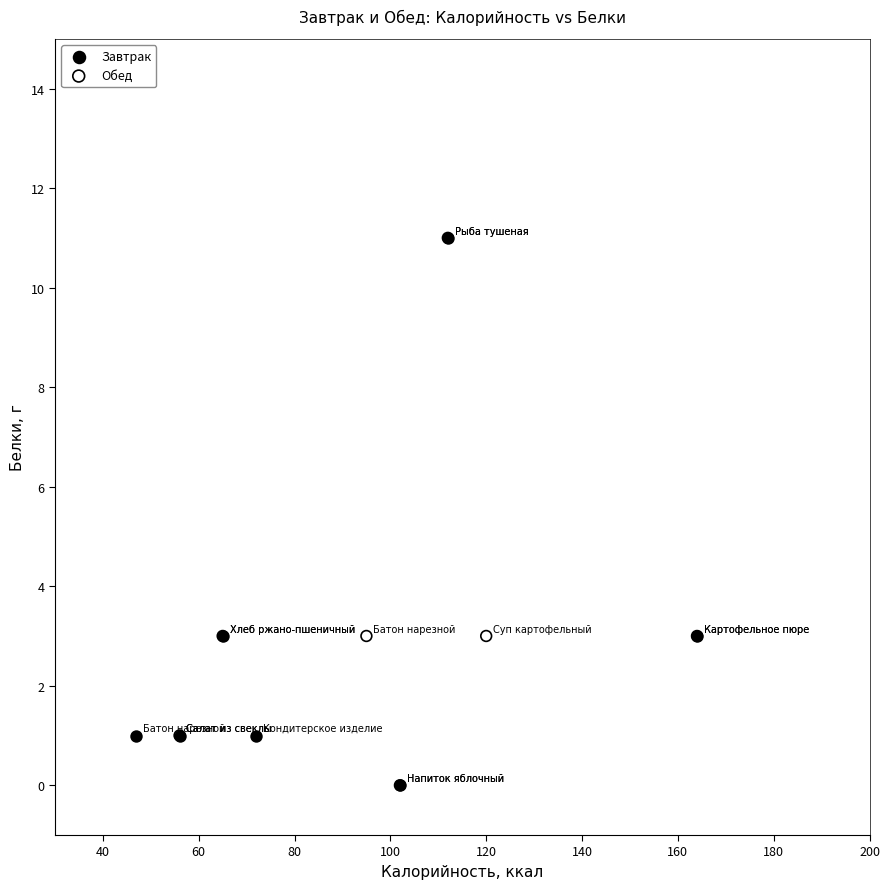

What are all the series names shown in the legend?

Завтрак, Обед